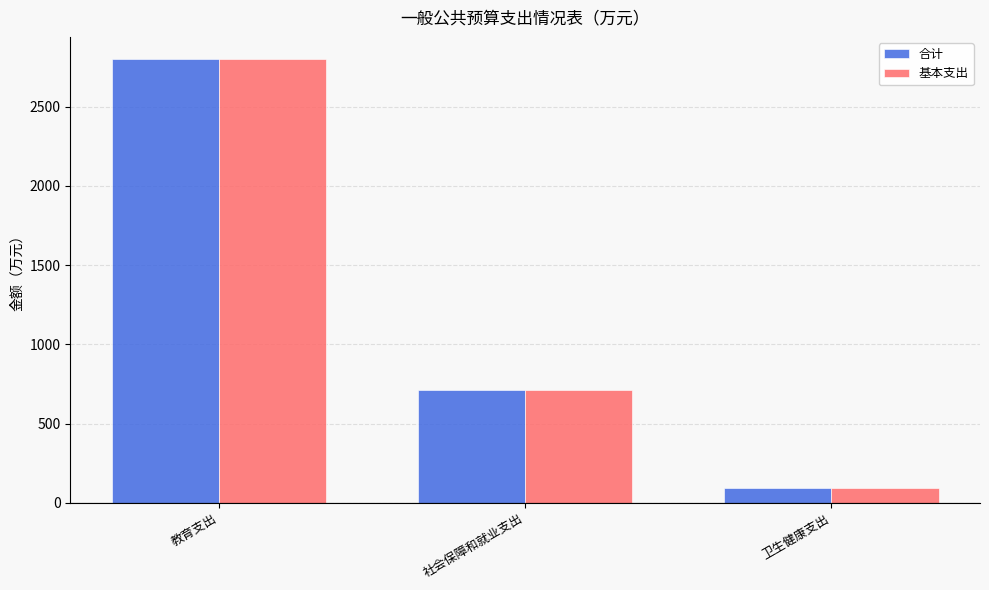

What position from the left is 卫生健康支出?

3